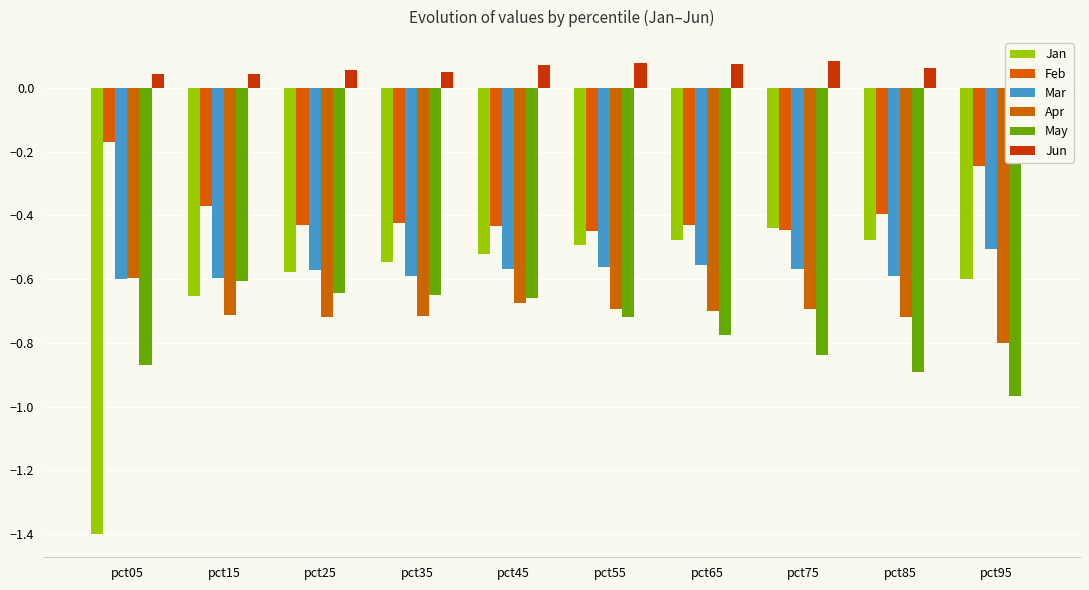

Reading left to right, list all the values displayed in this chart.

Jan: -1.4	-0.7	-0.6	-0.5	-0.5	-0.5	-0.5	-0.4	-0.5	-0.6
Feb: -0.2	-0.4	-0.4	-0.4	-0.4	-0.4	-0.4	-0.4	-0.4	-0.2
Mar: -0.6	-0.6	-0.6	-0.6	-0.6	-0.6	-0.6	-0.6	-0.6	-0.5
Apr: -0.6	-0.7	-0.7	-0.7	-0.7	-0.7	-0.7	-0.7	-0.7	-0.8
May: -0.9	-0.6	-0.6	-0.7	-0.7	-0.7	-0.8	-0.8	-0.9	-1.0
Jun: 0.0	0.0	0.1	0.1	0.1	0.1	0.1	0.1	0.1	0.0